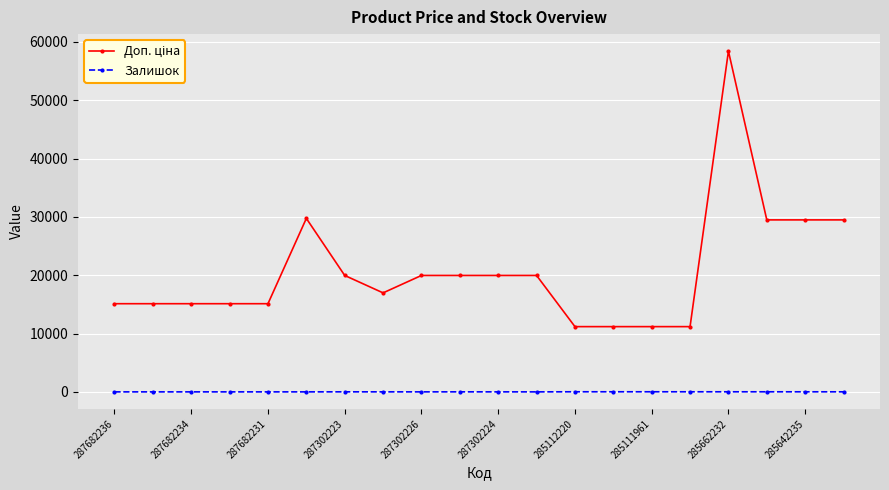

What is the greatest value displayed?

58426.5